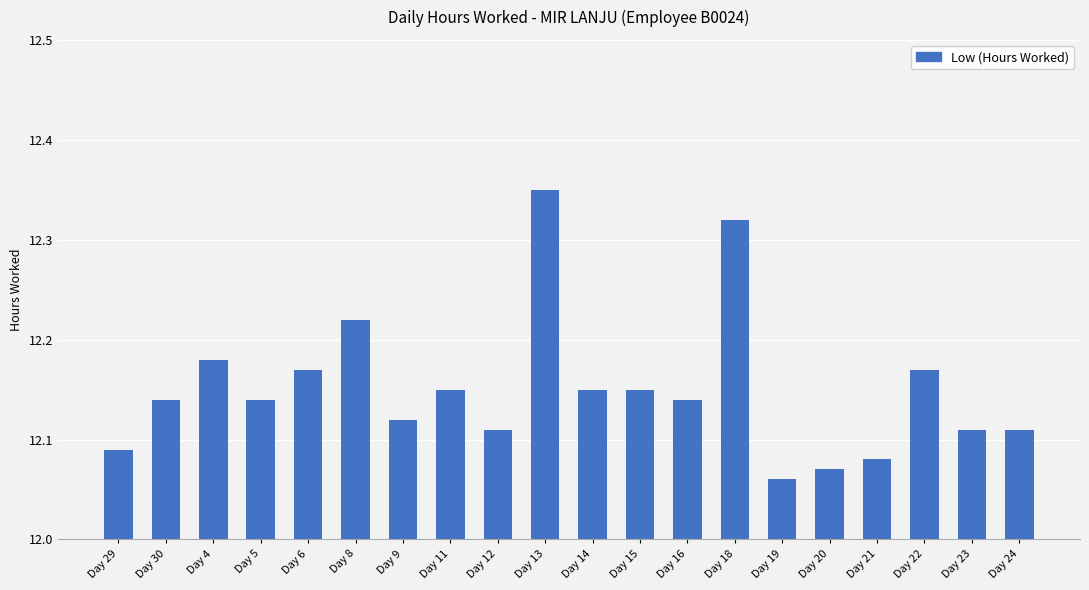

How many values are between 12 and 13?

20